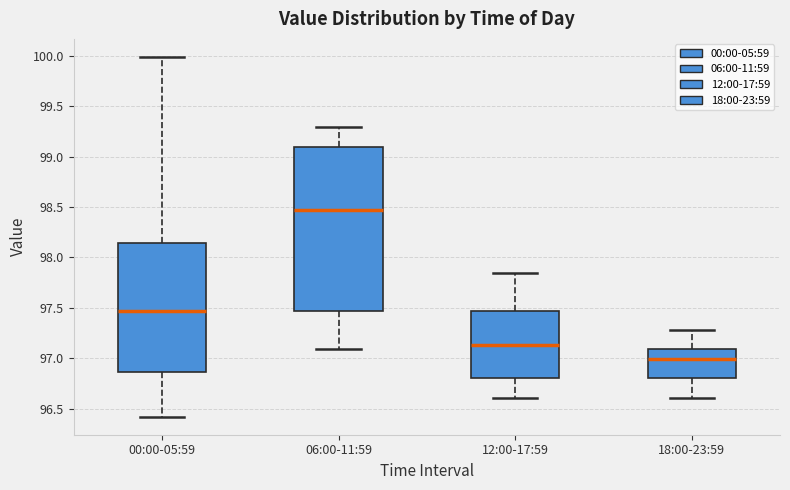

Reading left to right, transcribe this box plot: for each box, give where its median line is, the range the box spans, and where its two whiskers end, as read against the y-axis. The values are not printed on the chart, so give them approximately, as read against the axis.

00:00-05:59: median 97.45, box 96.85 to 98.15, whiskers 96.40 to 100.00
06:00-11:59: median 98.50, box 97.45 to 99.10, whiskers 97.10 to 99.30
12:00-17:59: median 97.15, box 96.80 to 97.45, whiskers 96.60 to 97.85
18:00-23:59: median 97.00, box 96.80 to 97.10, whiskers 96.60 to 97.30